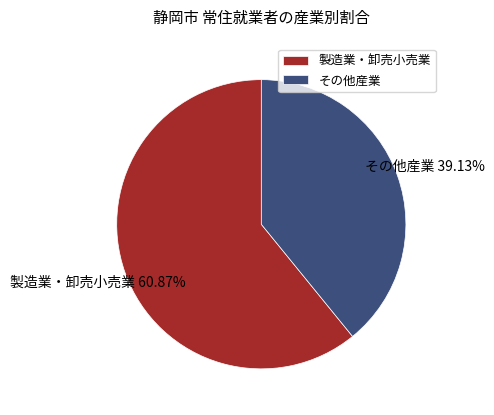

Which slice is the largest?

製造業・卸売小売業